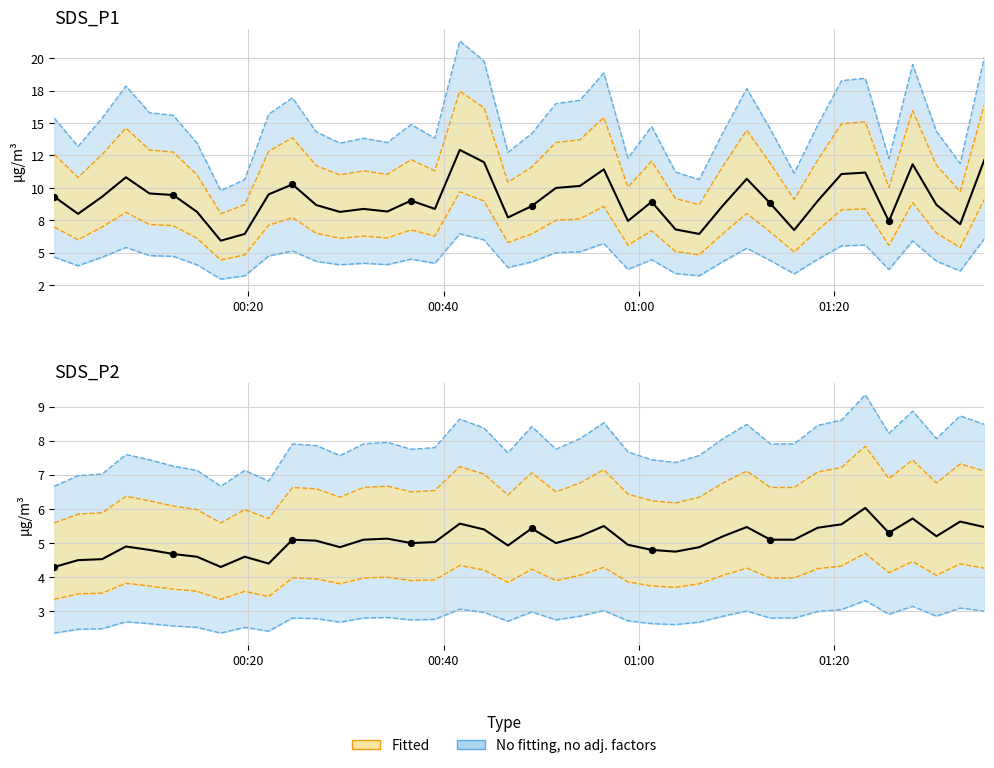

What is the total value across all series at 01:20?

15.7